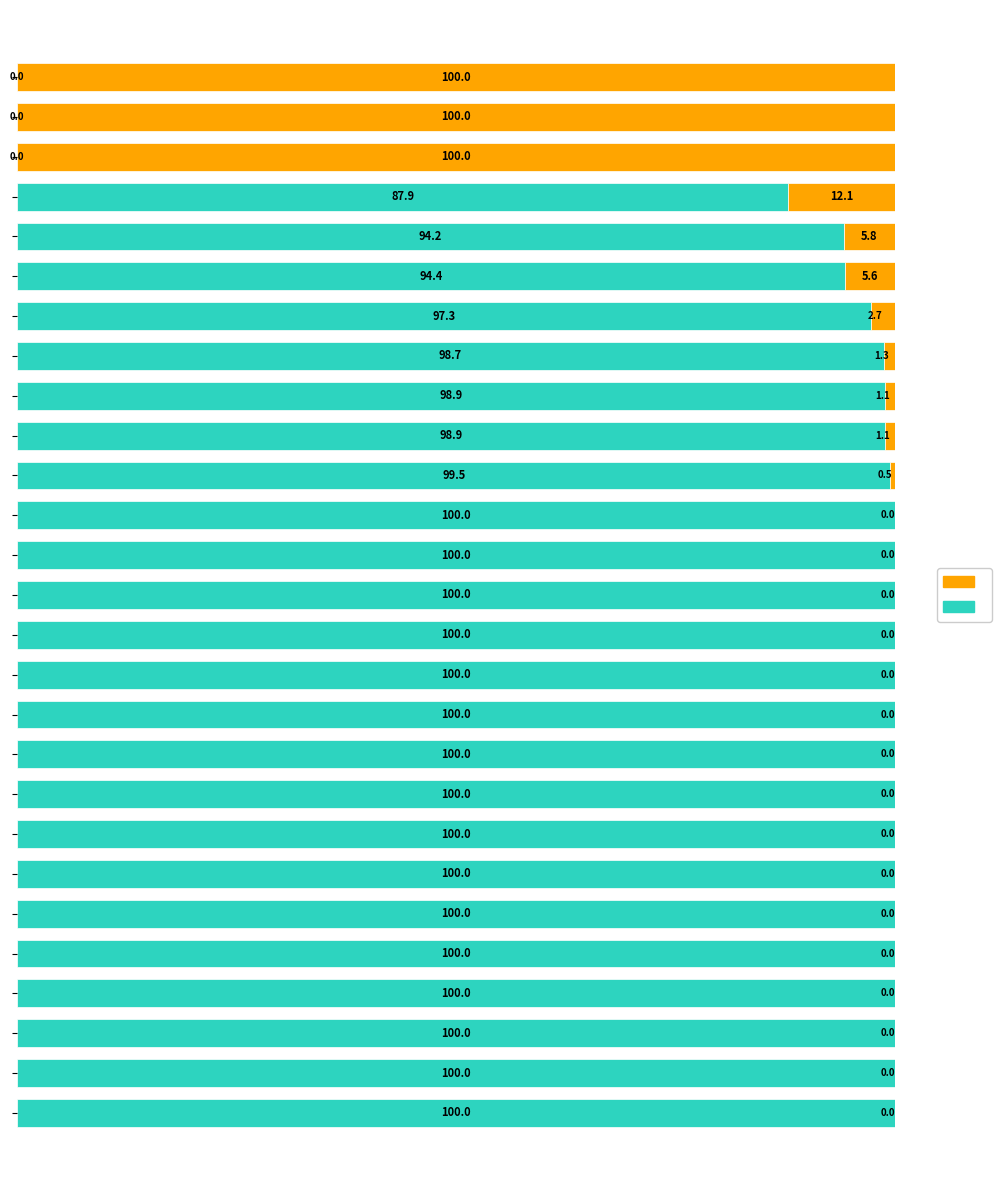

How many distinct data groups are displayed?

2